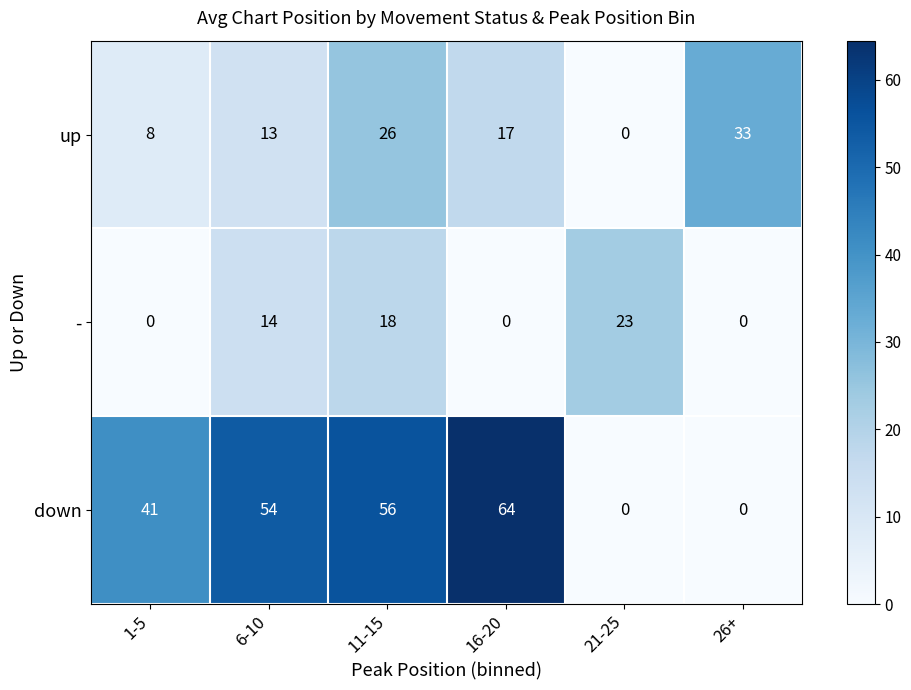

Rank the series by their maximum value, from highest to lowest.

down, up, -